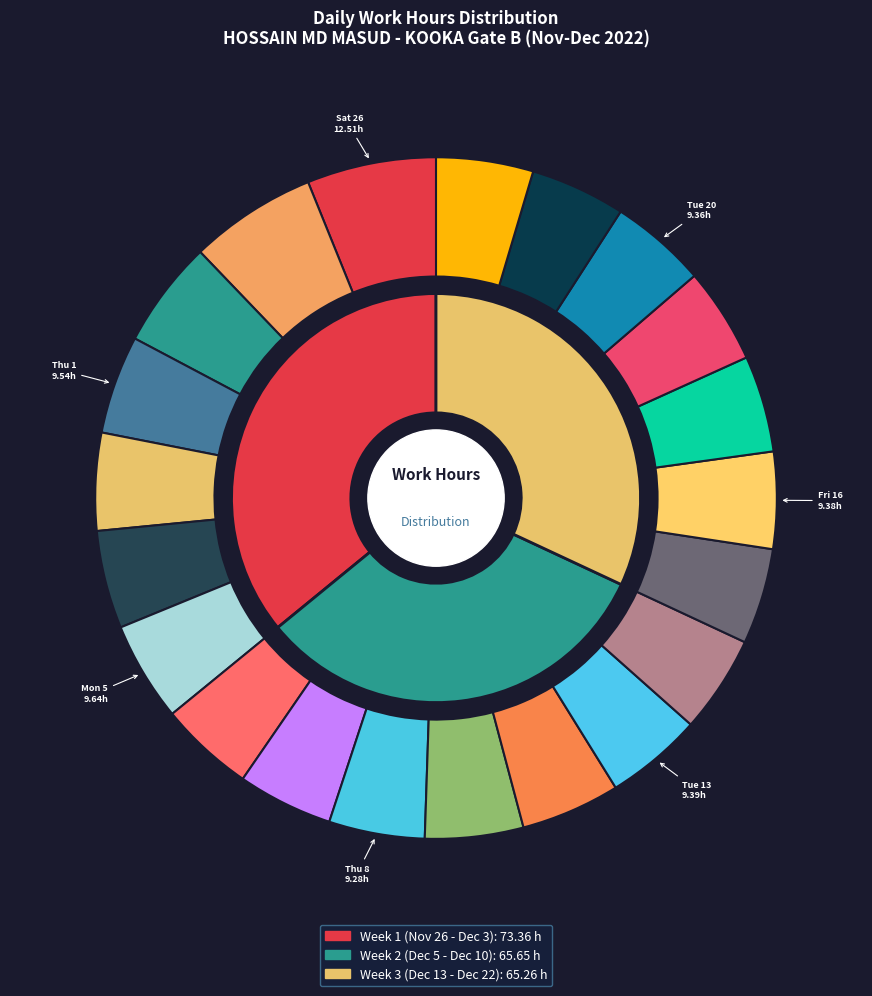

The Wed 14 slice represents 12% of the pie. True or false?

False